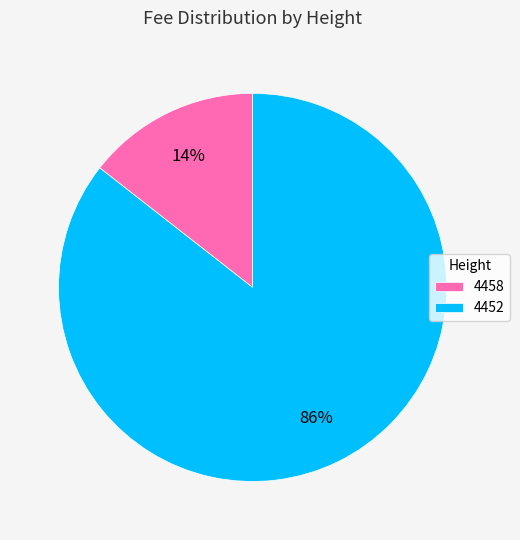

Which slice is the largest?

4452